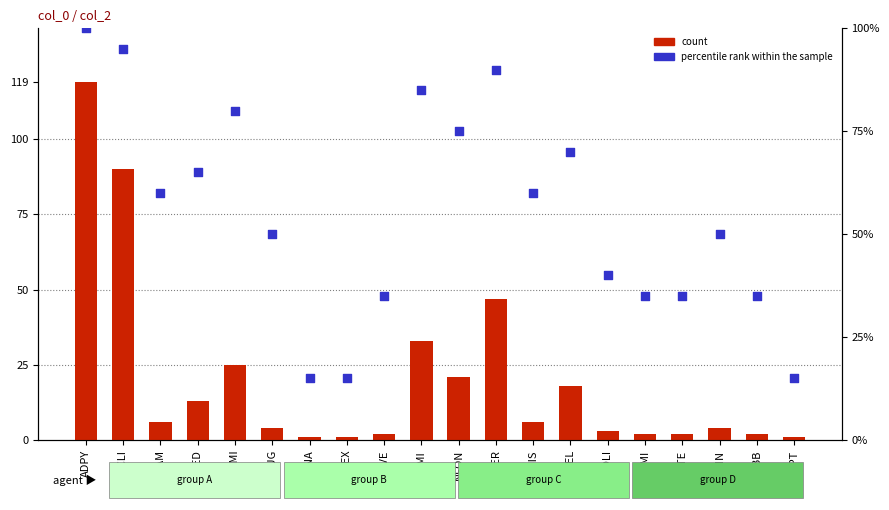

At how many categories does at least one series exceed 75?

5